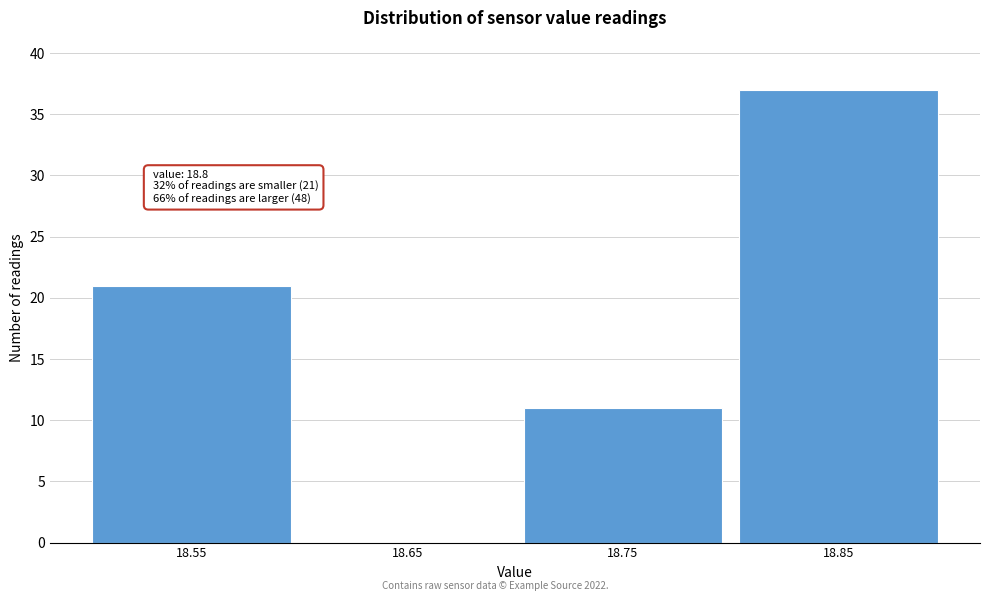

Reading left to right, extract all data points from this chart.

18.55=21	18.65=0	18.75=11	18.85=37